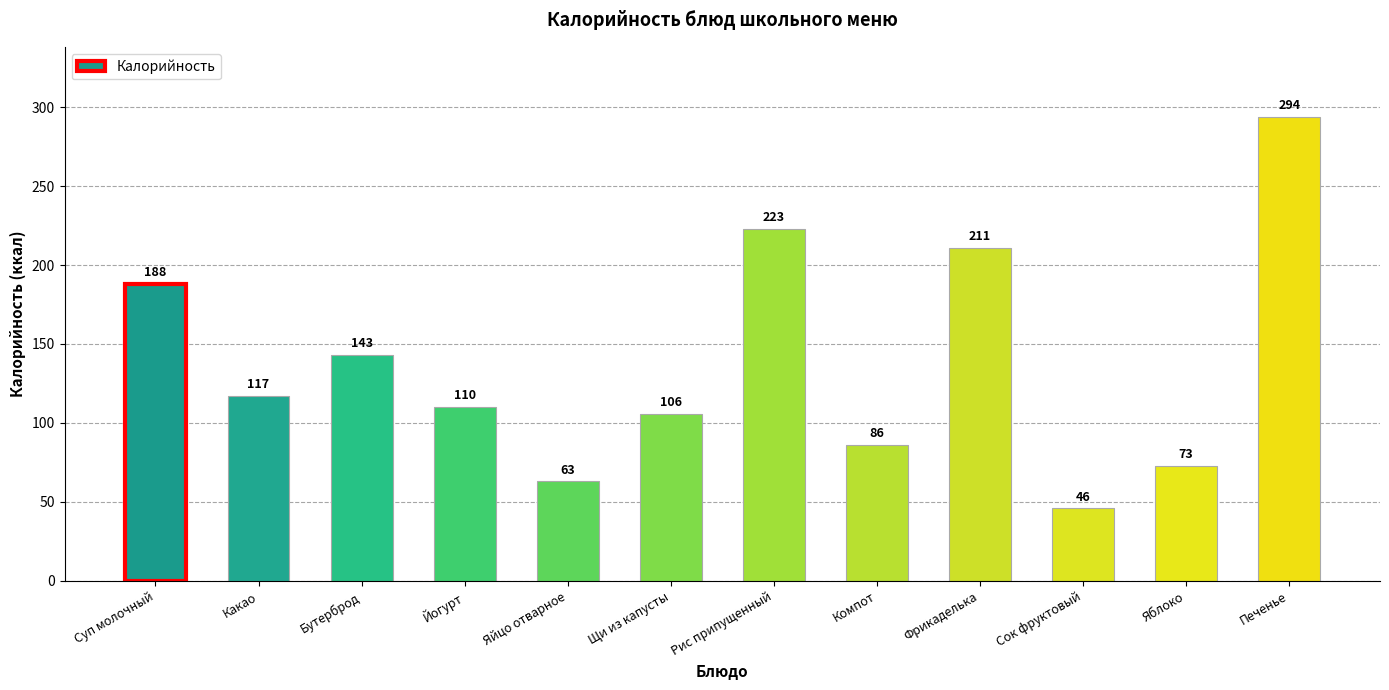

Reading left to right, what are all the values shown in this chart?

188	117	143	110	63	106	223	86	211	46	73	294